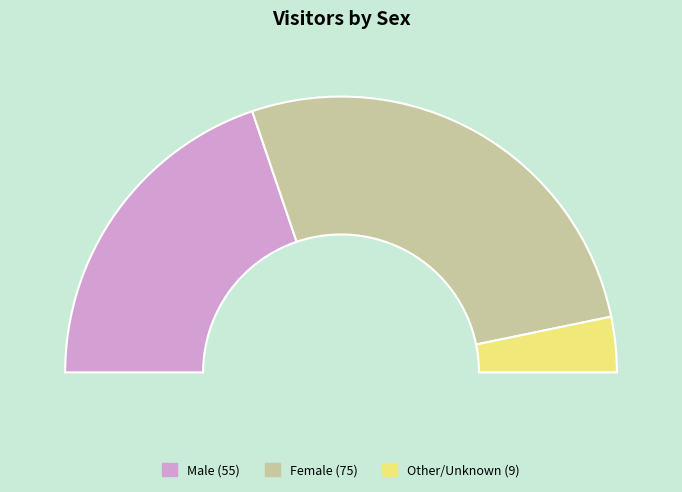

Rank the categories by value from highest to lowest.

Female, Male, Other